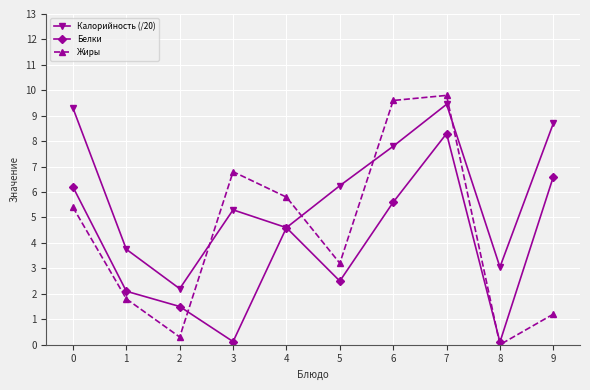

Is it true that Калорийность (/20) equals 15.0 at 7?

False